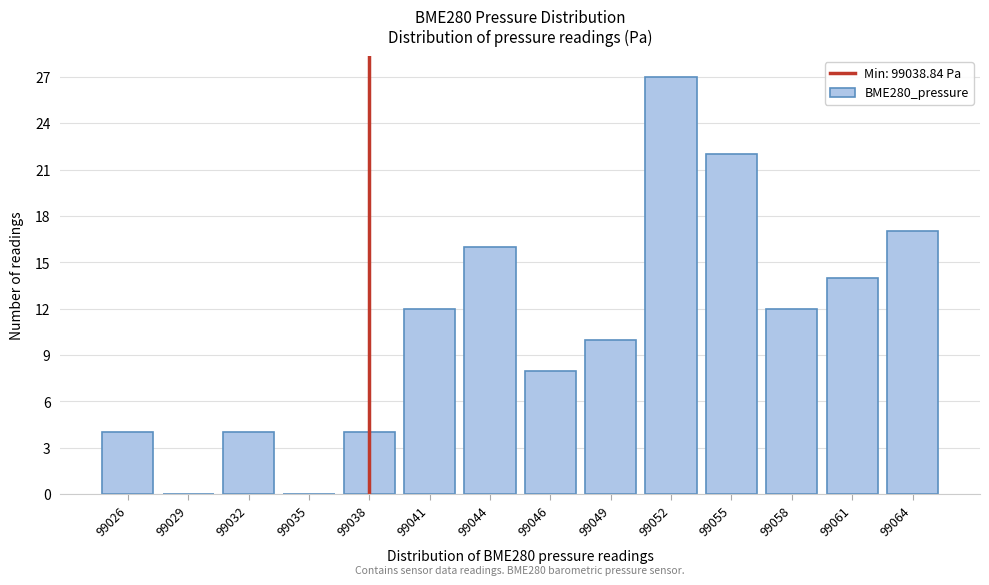

Reading left to right, transcribe all the data shown in this chart.

99026=4	99029=0	99032=4	99035=0	99038=4	99041=12	99044=16	99046=8	99049=10	99052=27	99055=22	99058=12	99061=14	99064=17